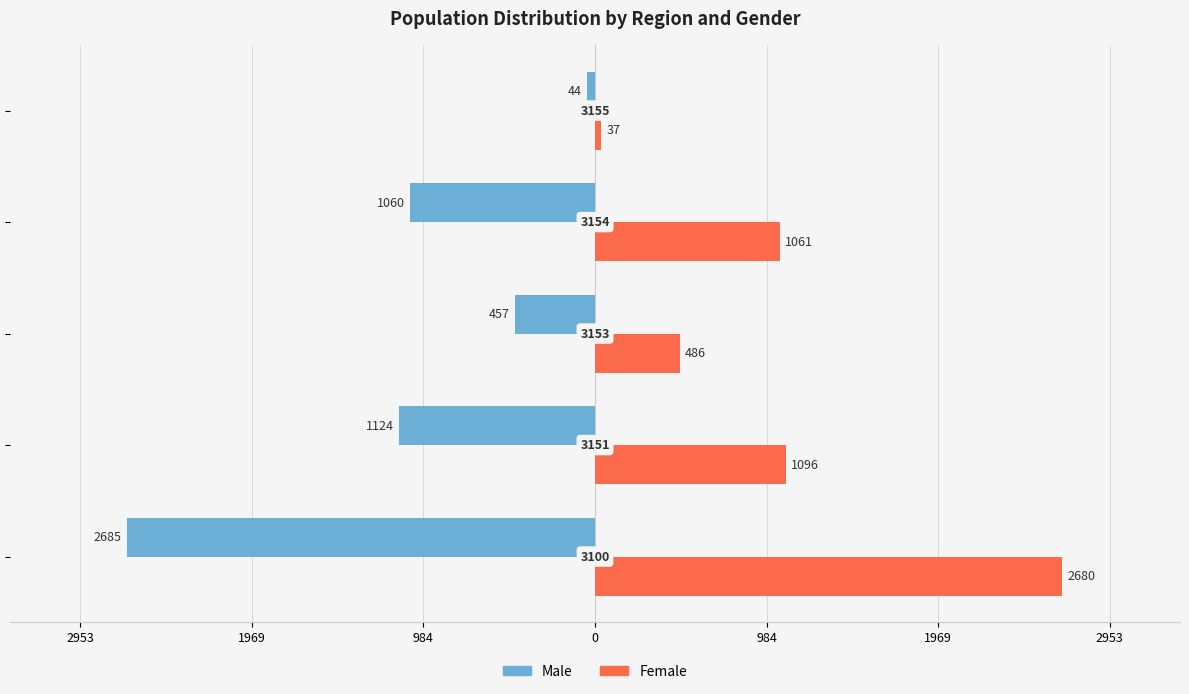

What are all the series names shown in the legend?

Male, Female